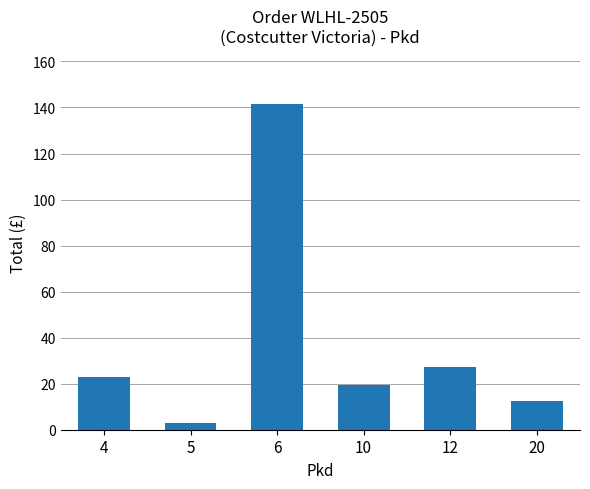

What is the maximum value shown in the chart?

141.4